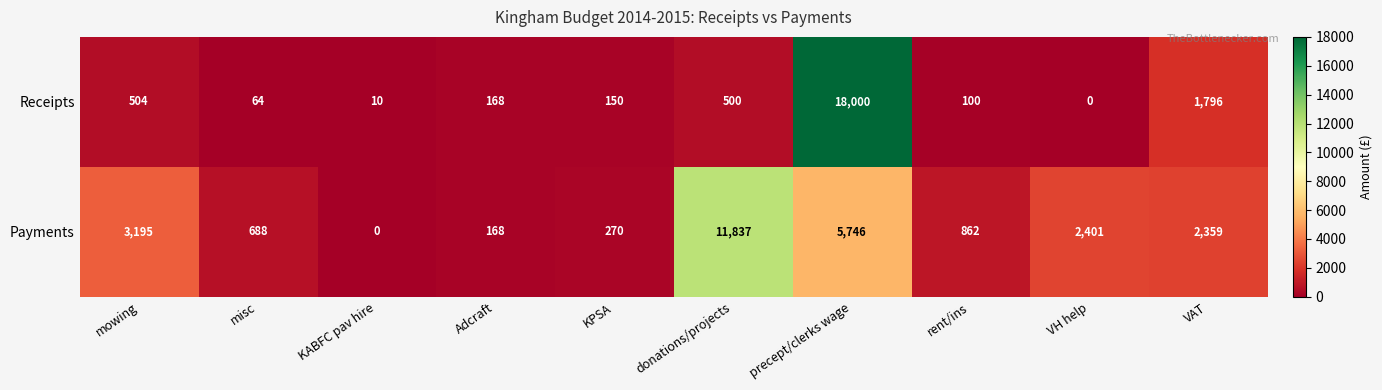

Reading right to left, list all the values displayed in this chart.

Receipts: VAT=1796	VH help=0	rent/ins=100	precept/clerks wage=18000	donations/projects=500	KPSA=150	Adcraft=168	KABFC pav hire=10	misc=64	mowing=504
Payments: VAT=2359	VH help=2401	rent/ins=862	precept/clerks wage=5746	donations/projects=11837	KPSA=270	Adcraft=168	KABFC pav hire=0	misc=688	mowing=3195